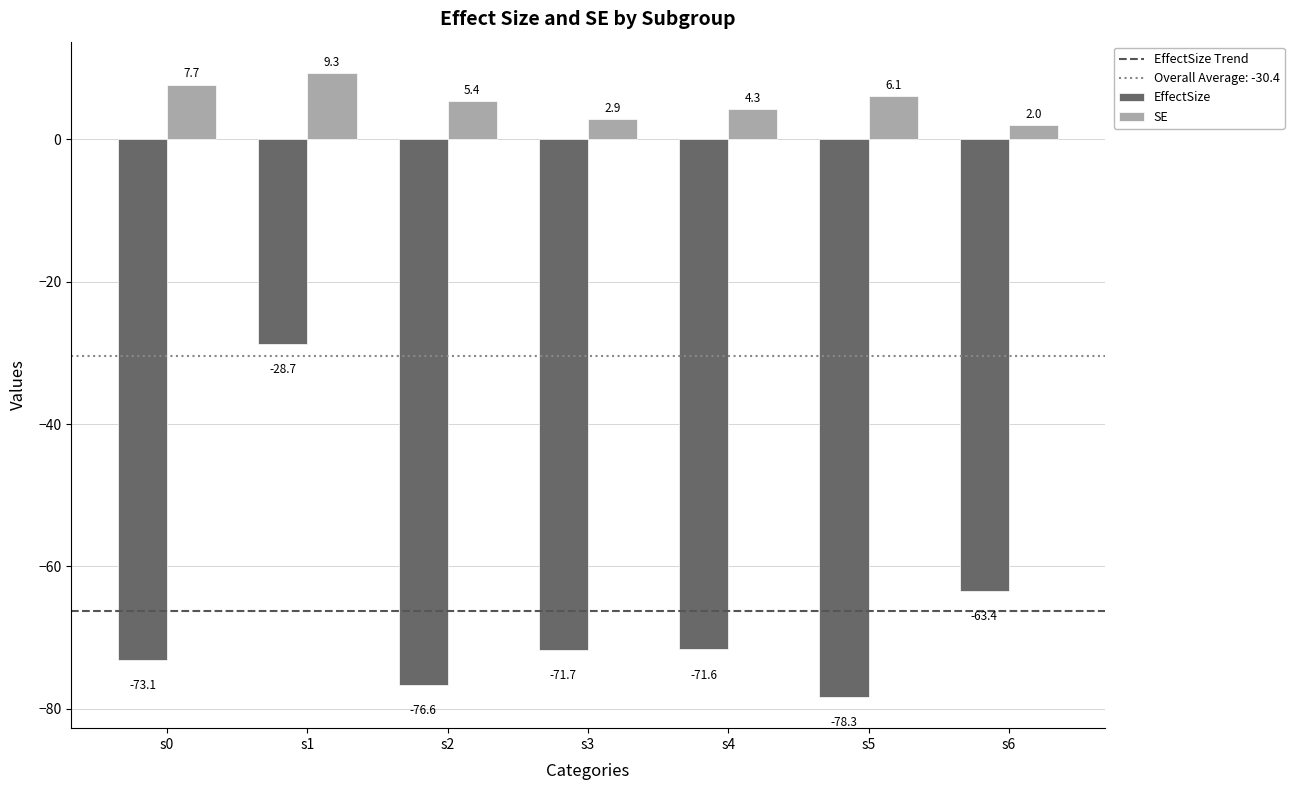

Is the value of EffectSize at s3 greater than the value of SE at s4?

No